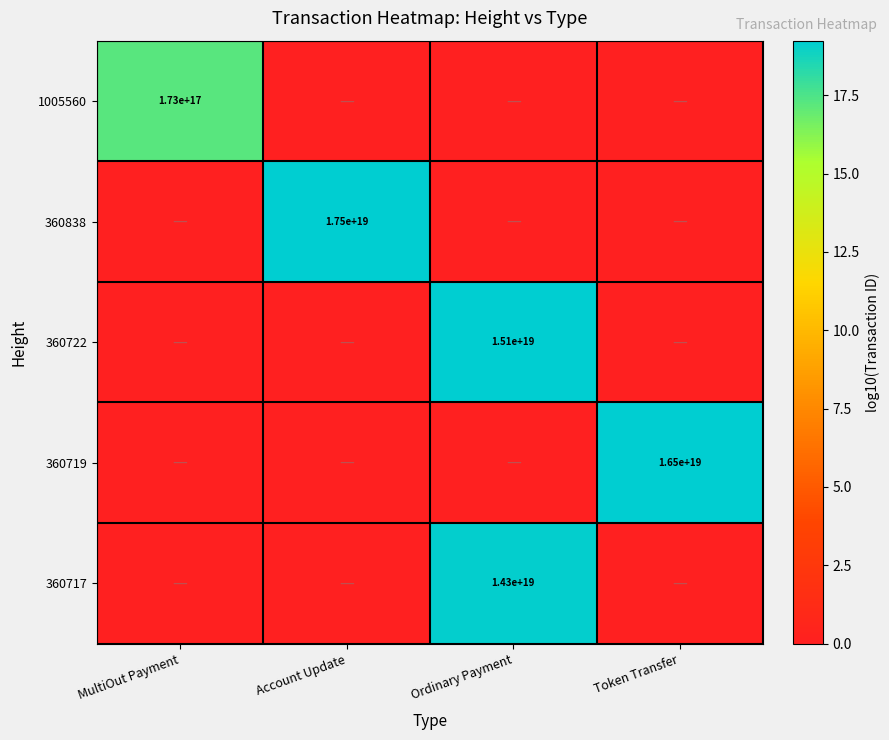

Is it true that 360838 equals 17500000000000000000 at Account Update?

True